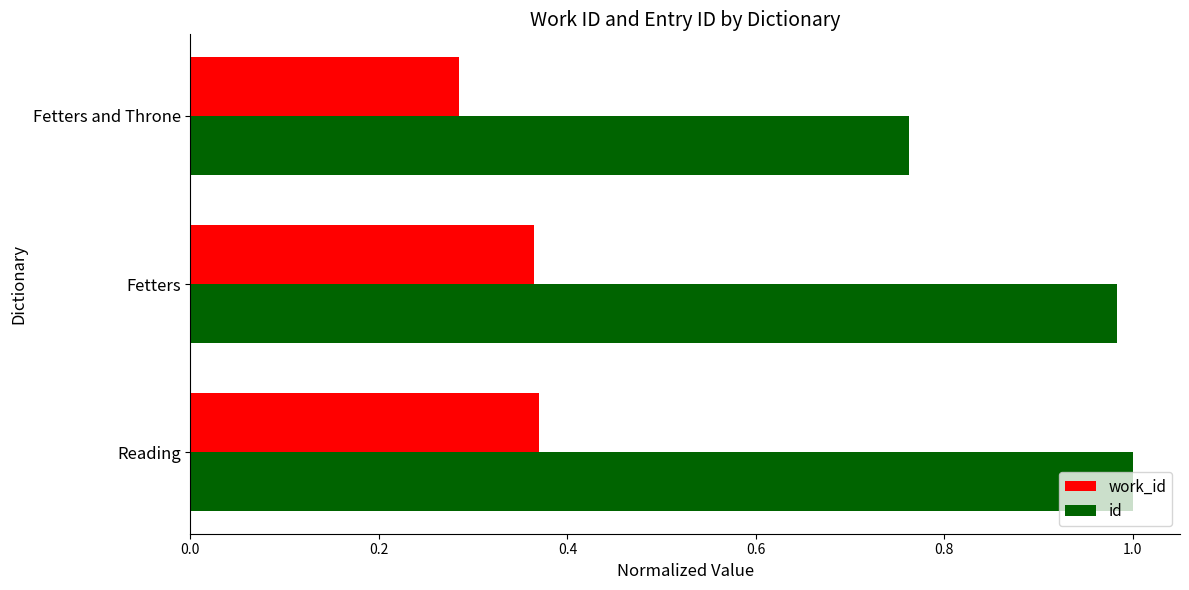

The value of id at Reading is 1.4. True or false?

False